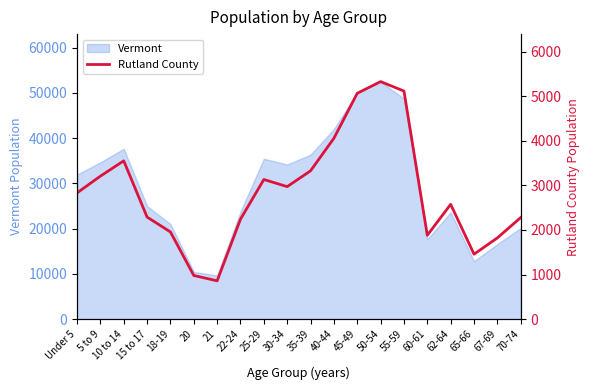

The value of Vermont at 70-74 is 20148. True or false?

True